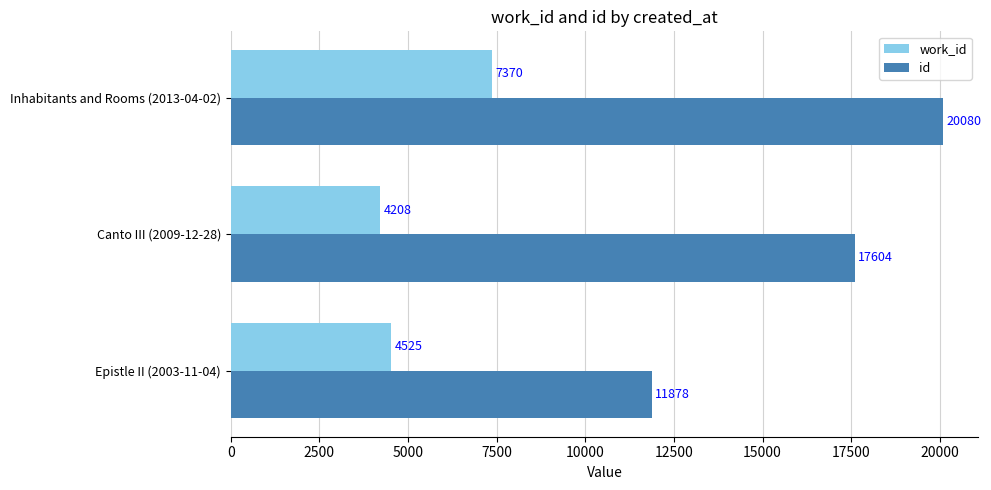

Is it true that work_id equals 7248 at Canto III (2009-12-28)?

False